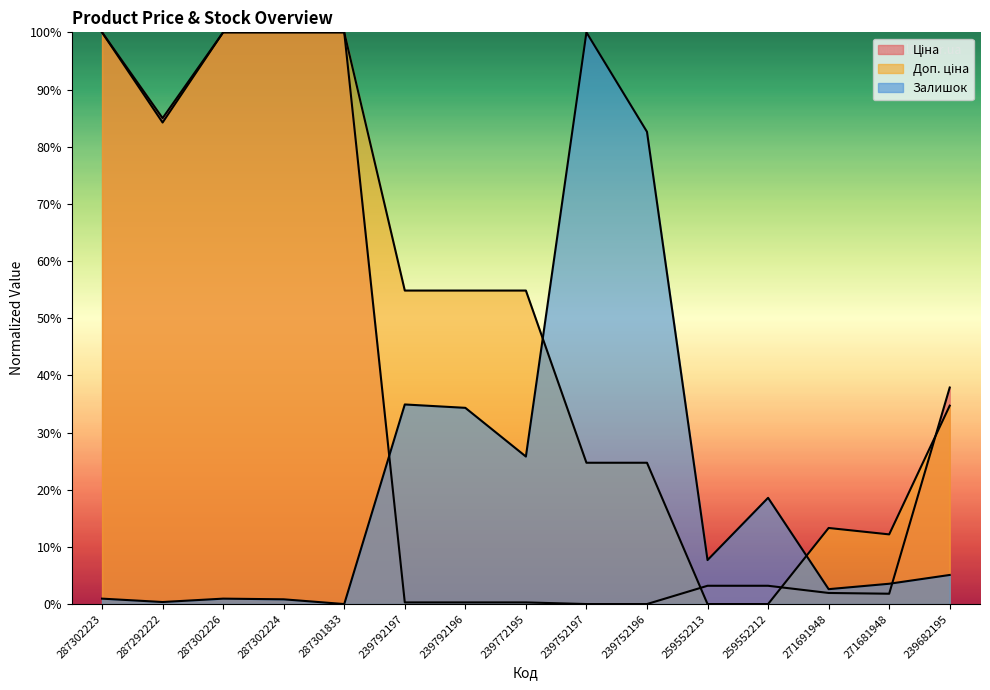

What is the average value of the Залишок series?

21.2